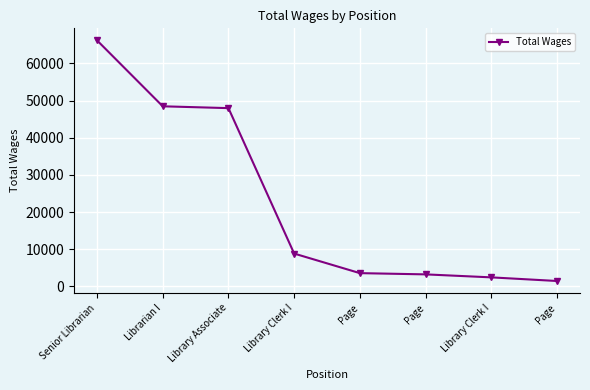

How many lines are shown in the chart?

1